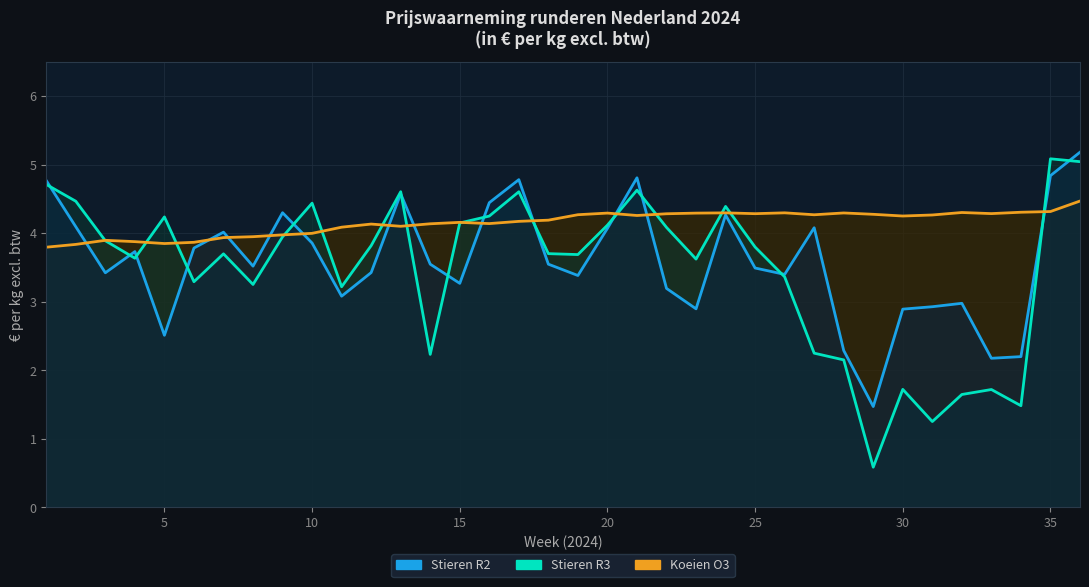

Is the value of Koeien O3 at 33 greater than the value of Stieren R3 at 15?

Yes